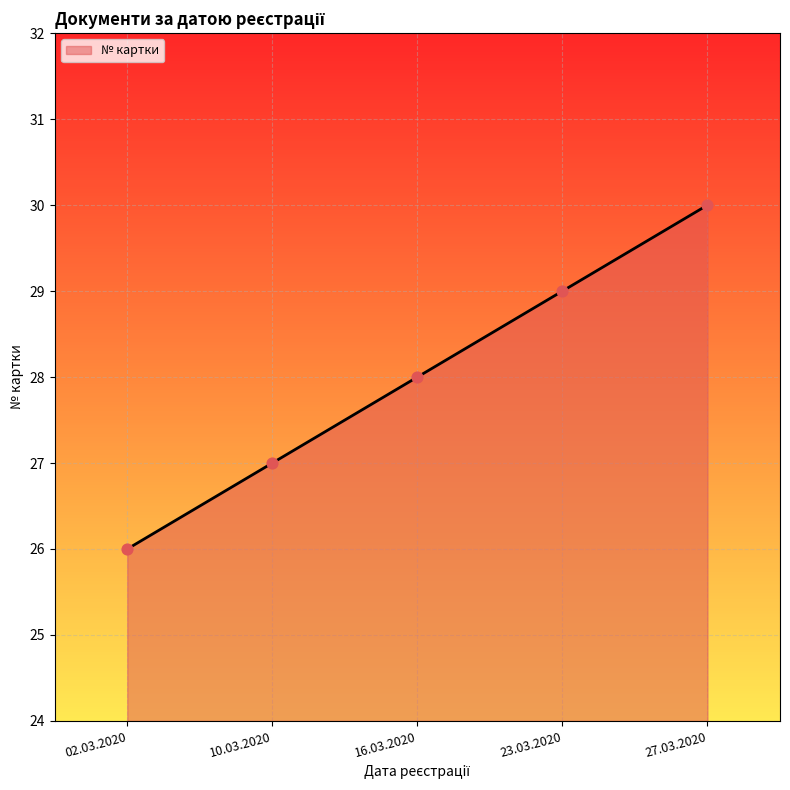

What is the ratio of the value at 27.03.2020 to the value at 02.03.2020?

1.2